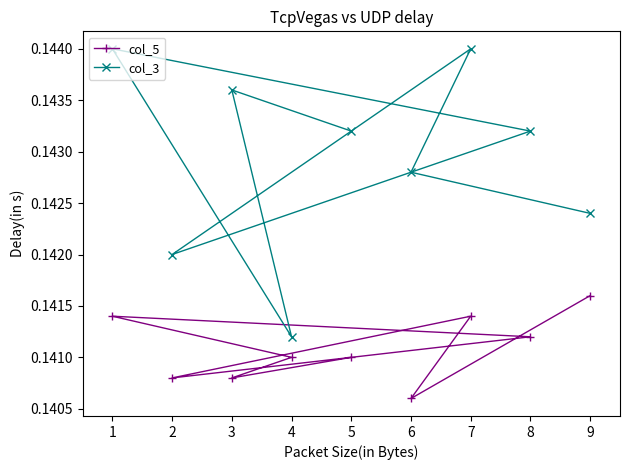

At 5, list the series in order from largest to smallest.

col_3, col_5